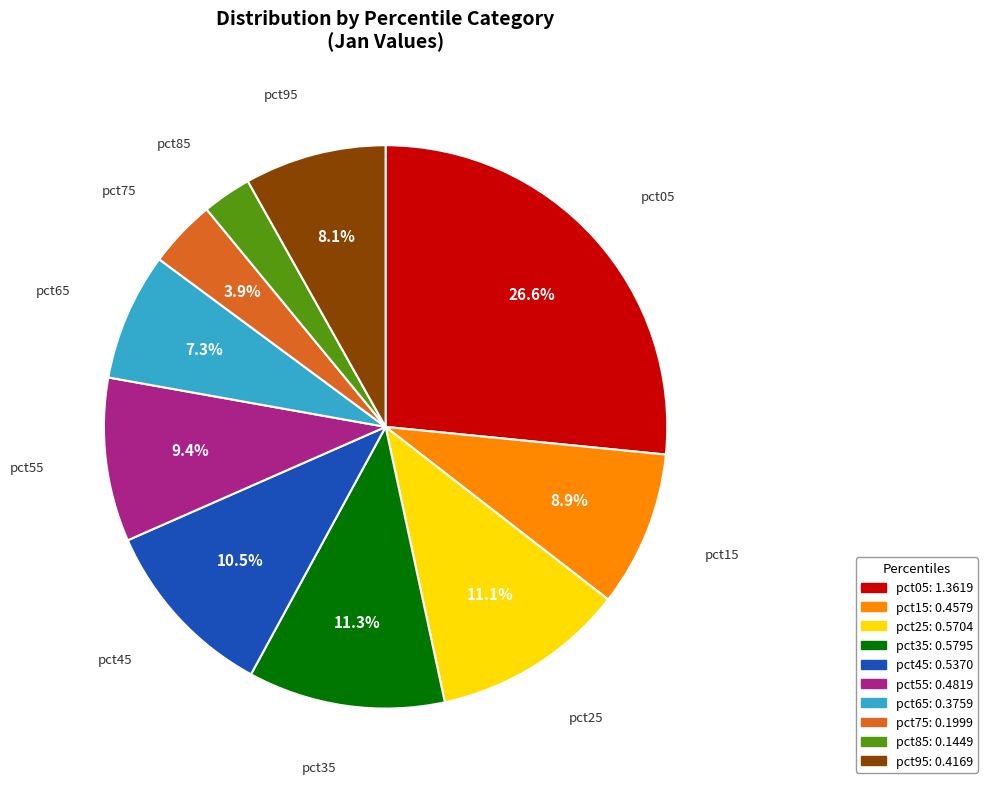

To the nearest percent, what is the average slice percentage?

10%